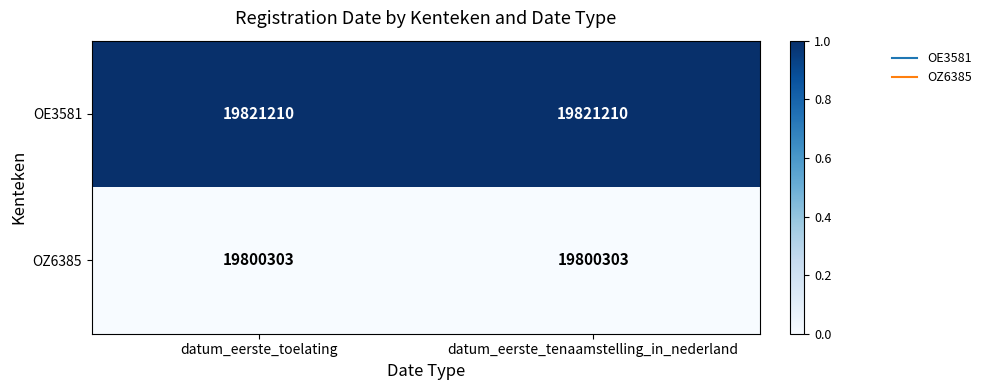

Rank the series by their average value, from highest to lowest.

OE3581, OZ6385